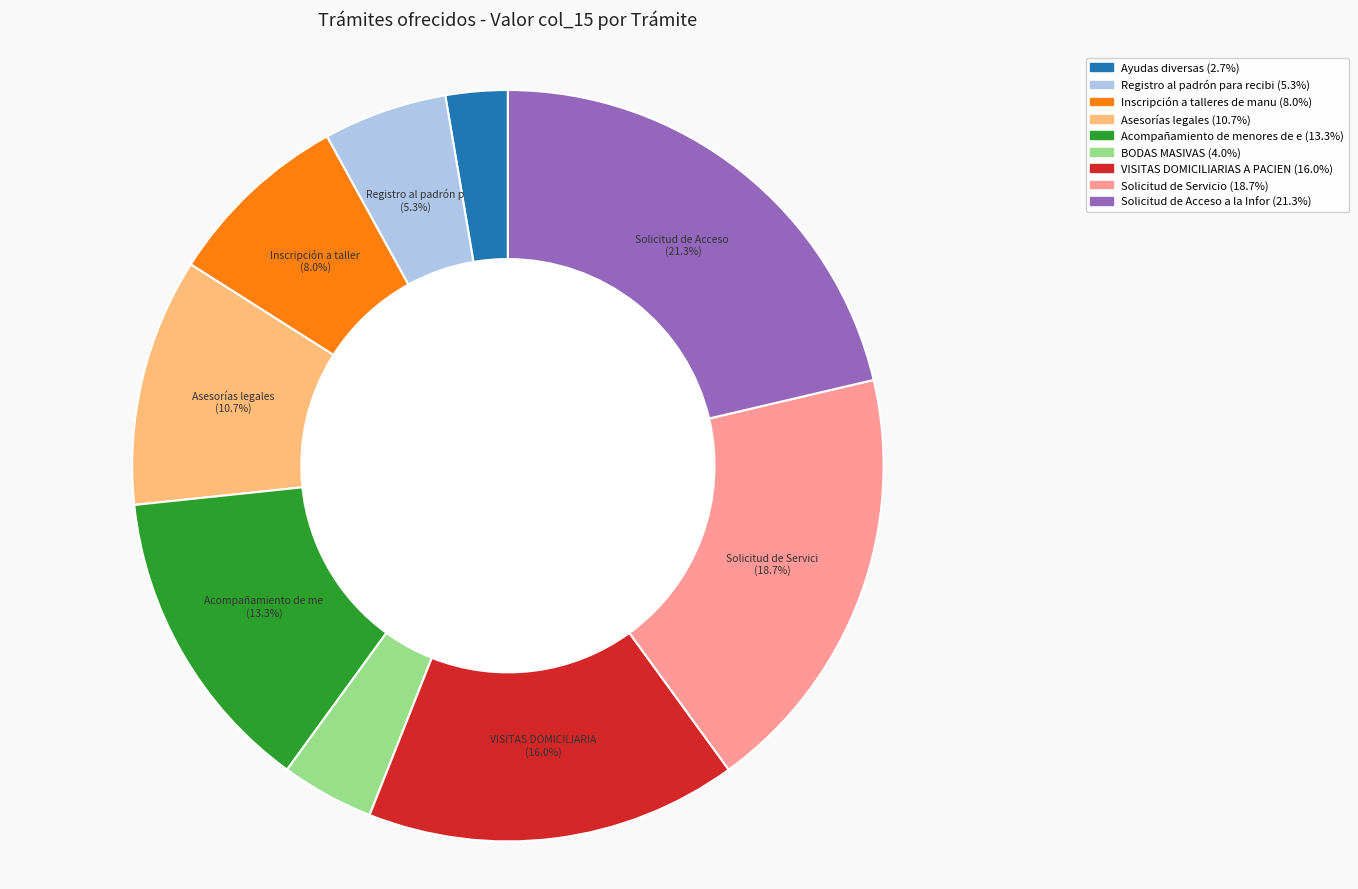

How many segments does this pie chart have?

9